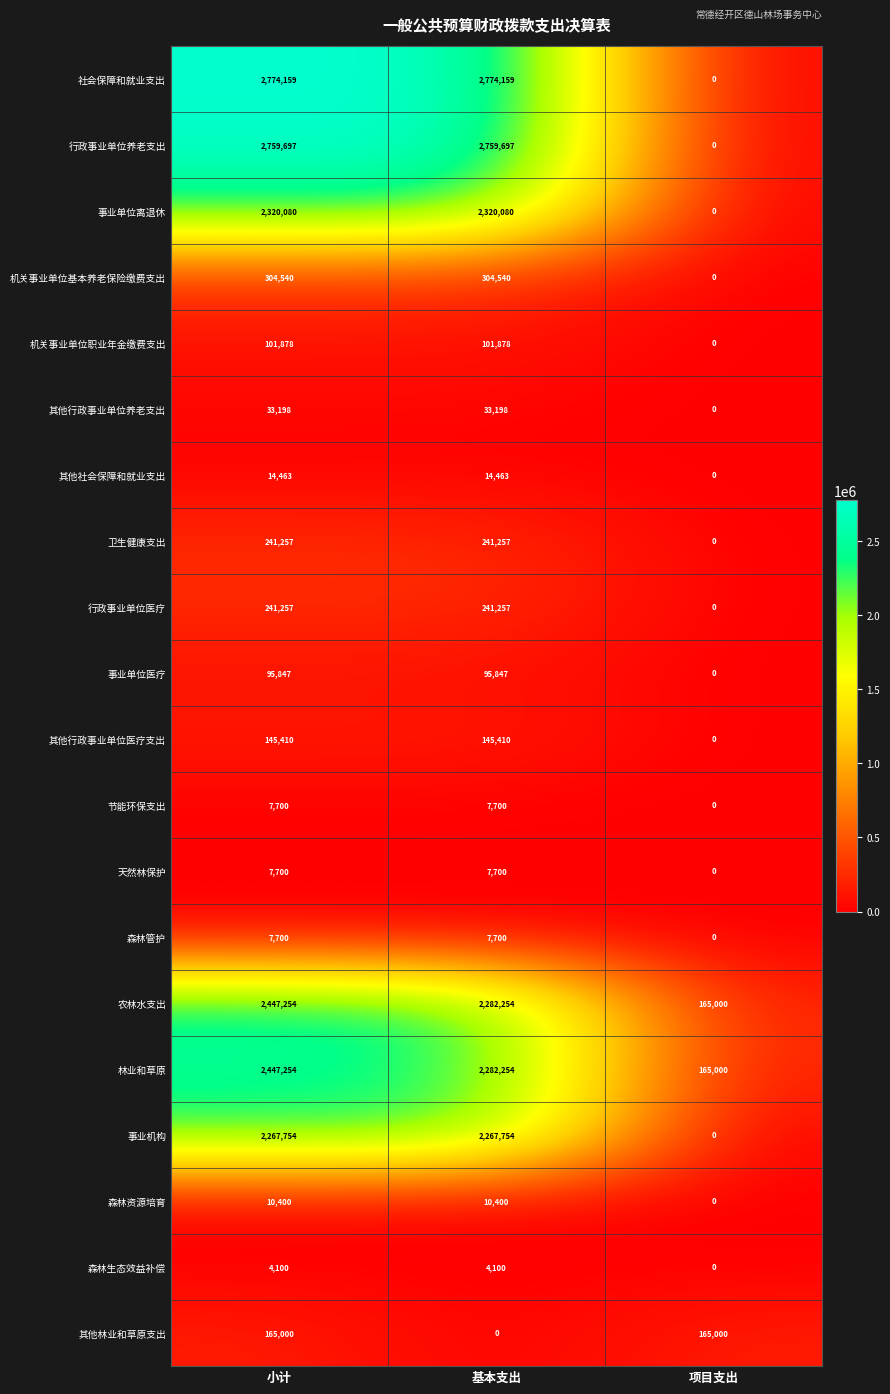

How many 机关事业单位基本养老保险缴费支出 values are between 0 and 304540?

3